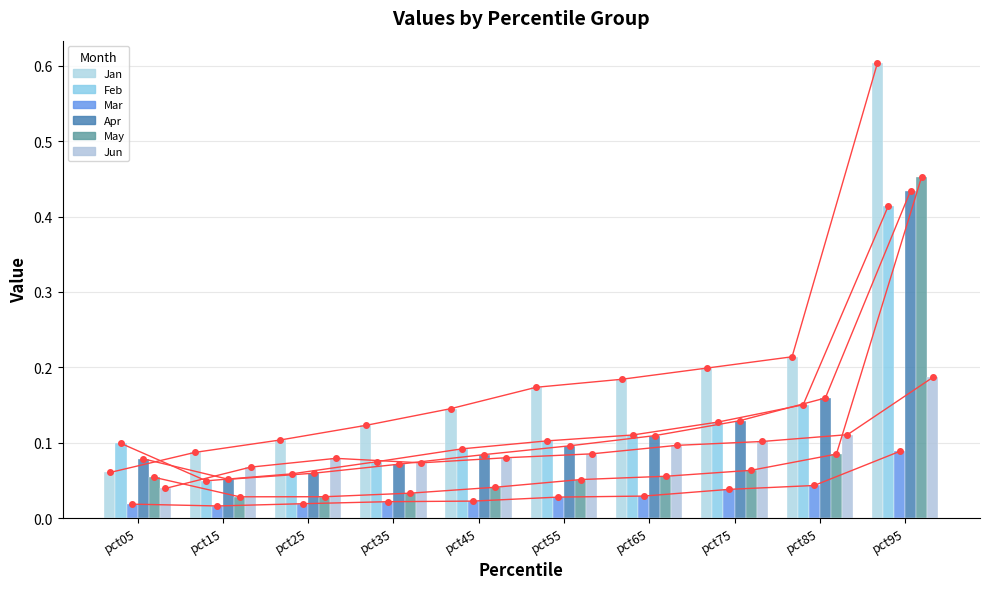

What is the sum of the Apr values at pct55 and pct25?

0.2